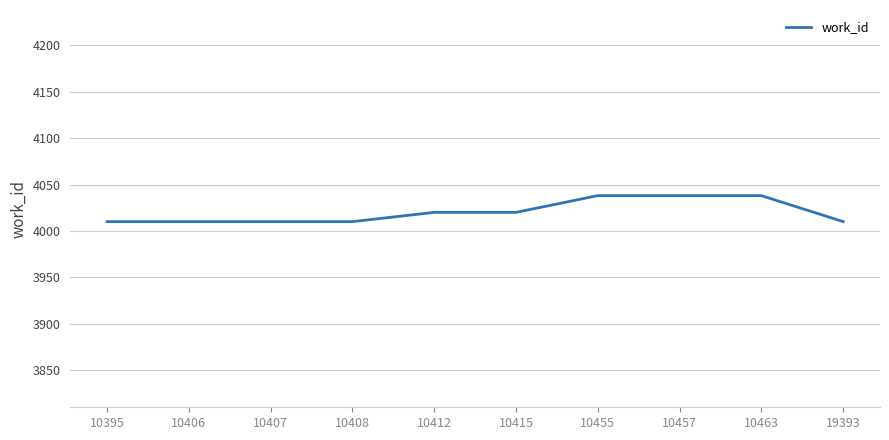

What is the maximum value shown in the chart?

4038